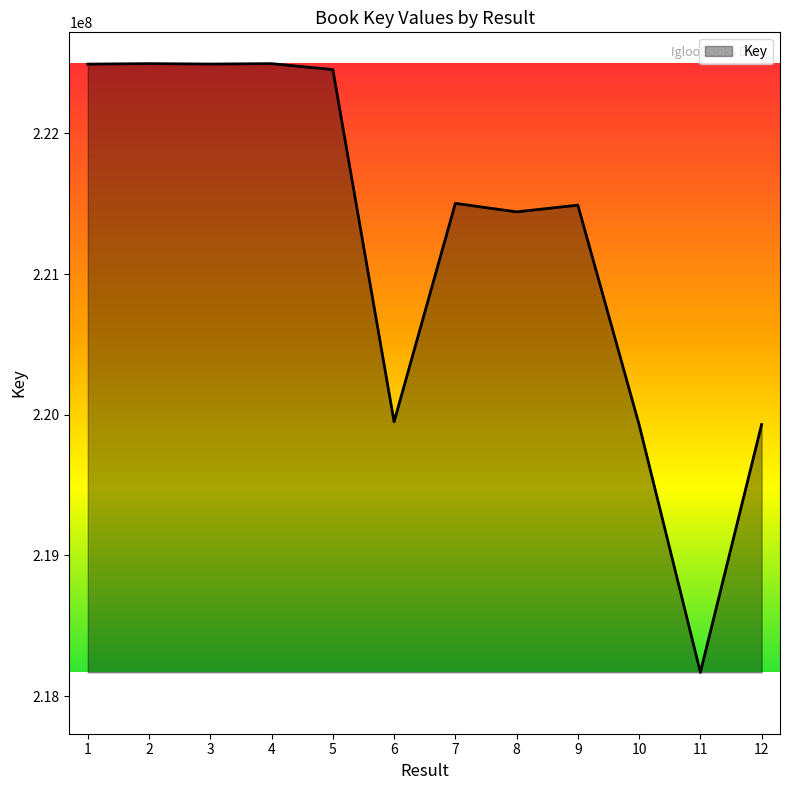

What is the maximum value shown in the chart?

222495863